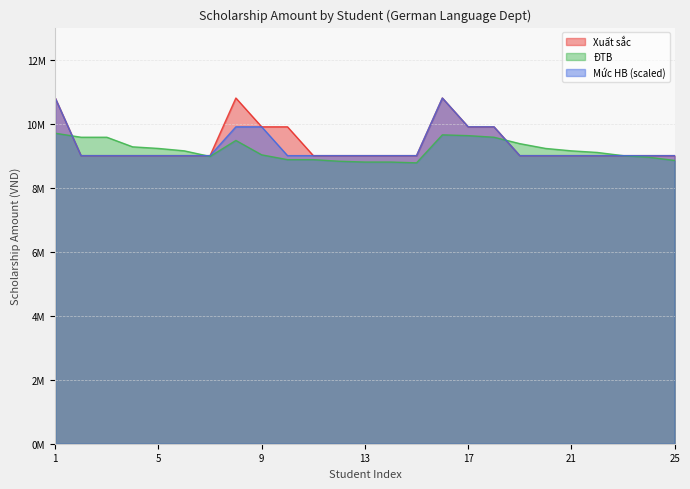

Where is the first local minimum for ĐTB?

7